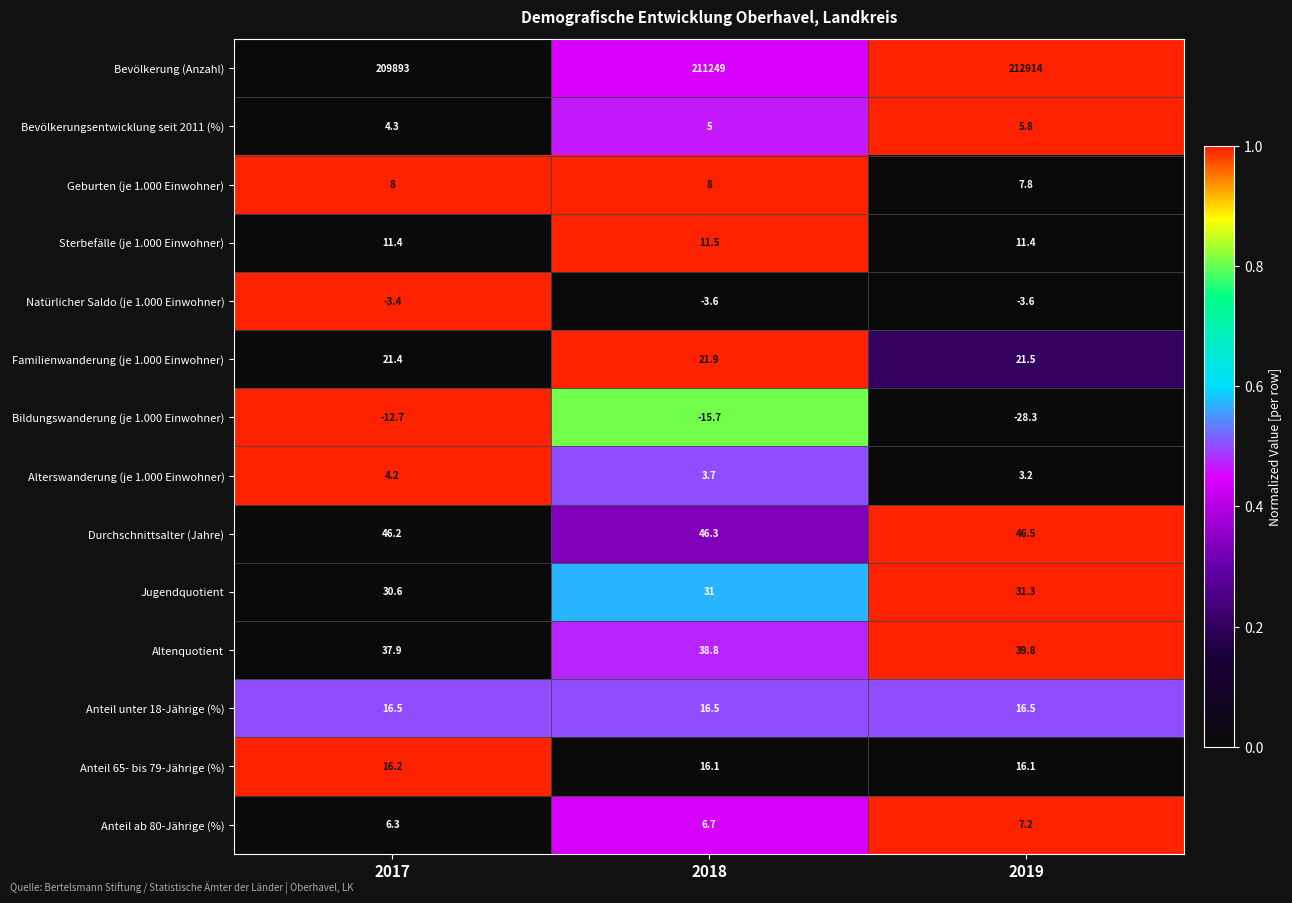

True or false: Bevölkerungsentwicklung seit 2011 (%) has a value of 1.4 at 2019.

False